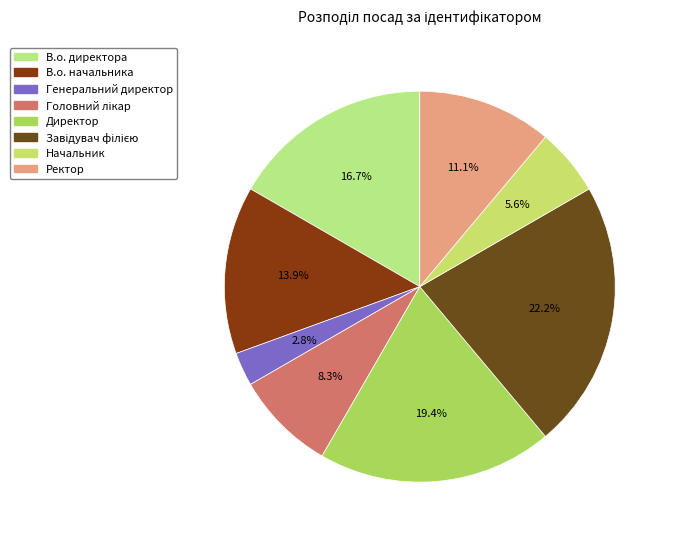

How many segments does this pie chart have?

8